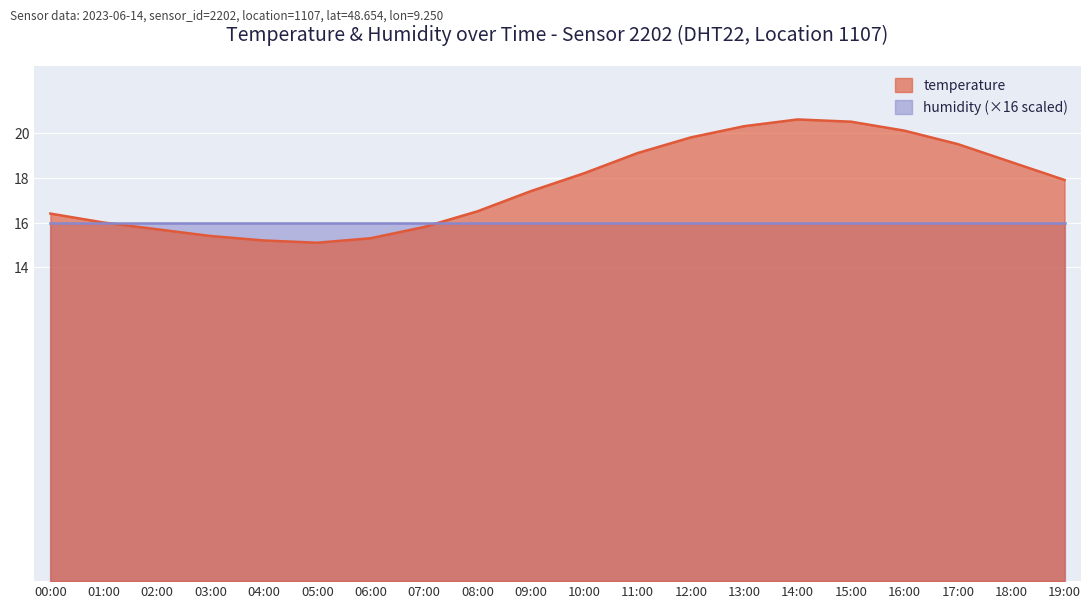

Count the number of categories in the chart.

20